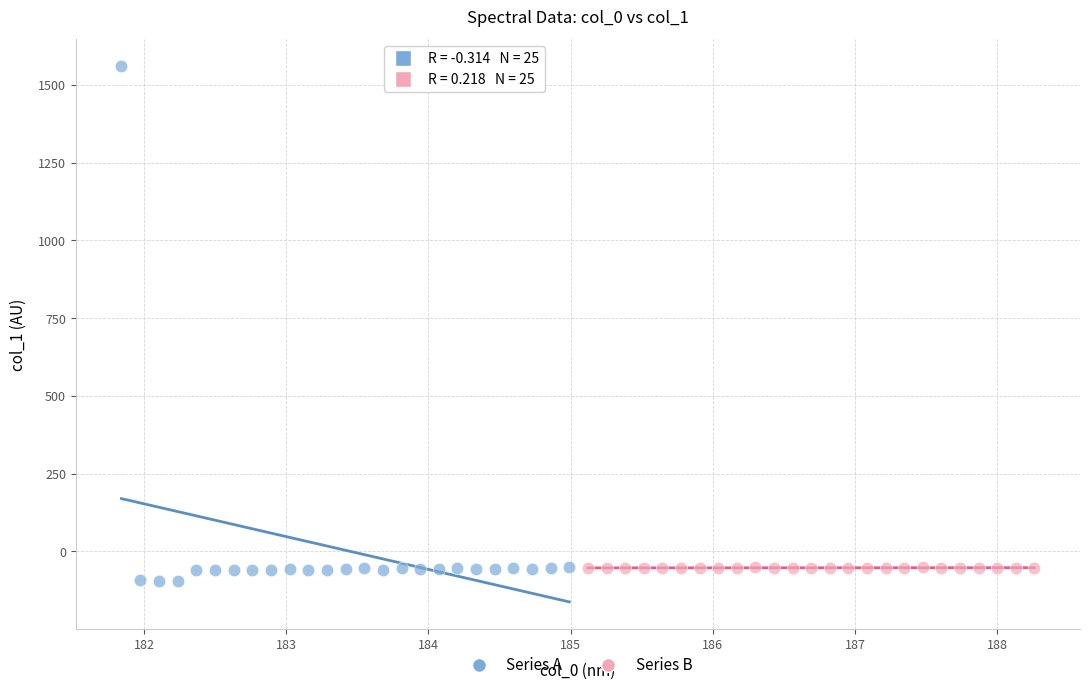

Which series has the largest Y range (max minus min)?

Series A